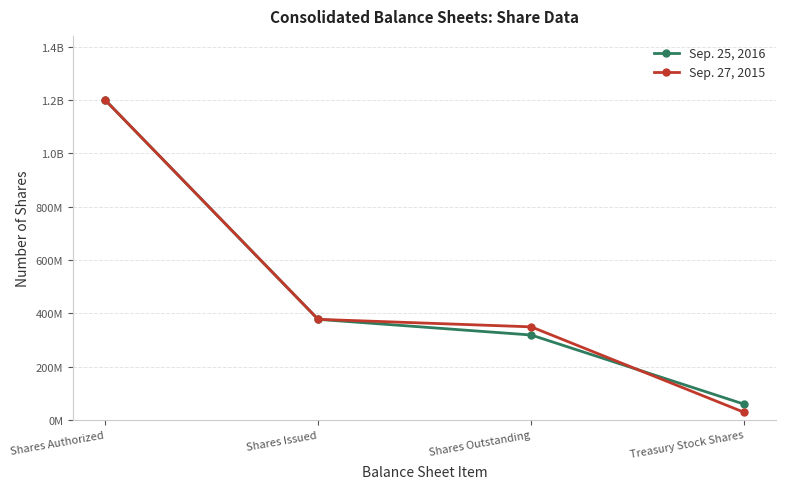

True or false: Sep. 27, 2015 has a value of 40120785 at Treasury Stock Shares.

False